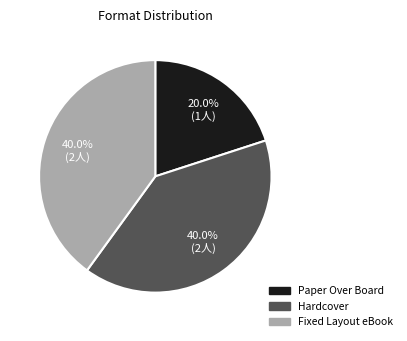

Do Fixed Layout eBook and Hardcover together represent more than half of the pie?

Yes